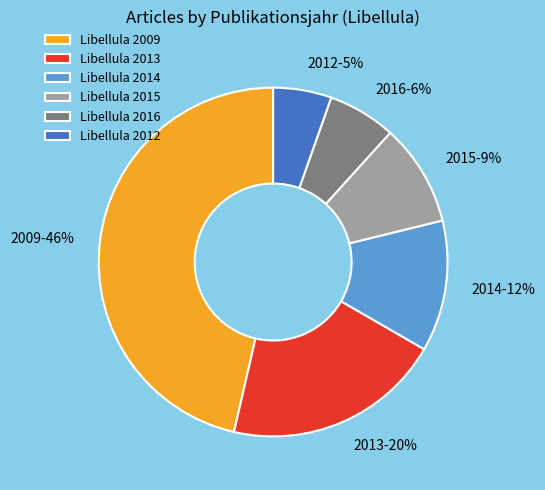

The Libellula 2009 slice represents 46% of the pie. True or false?

True